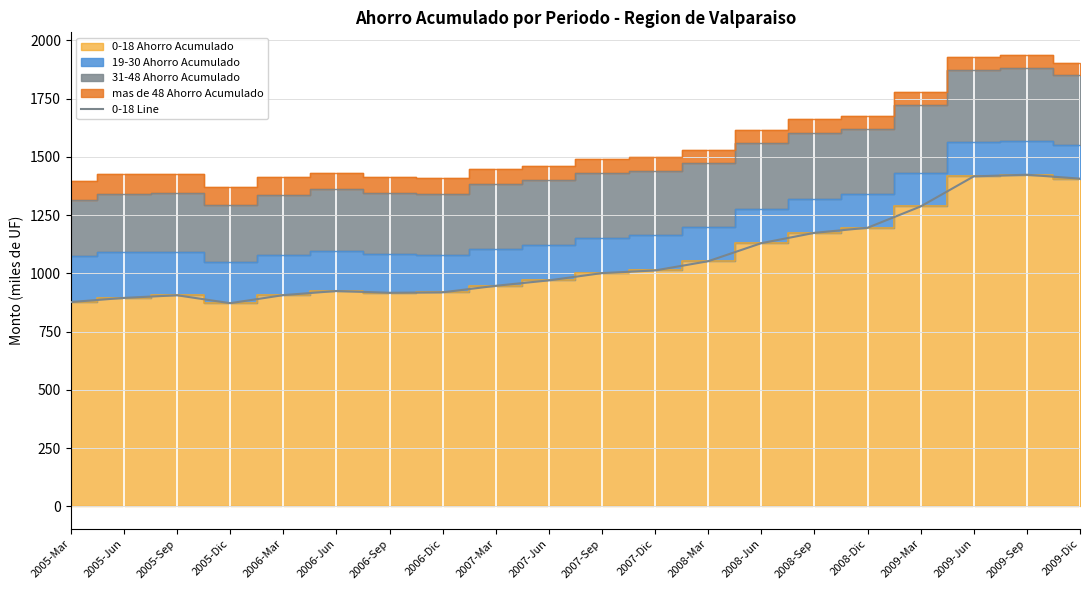

The chart shows a value of 577.3 at 2006-Jun. True or false?

False